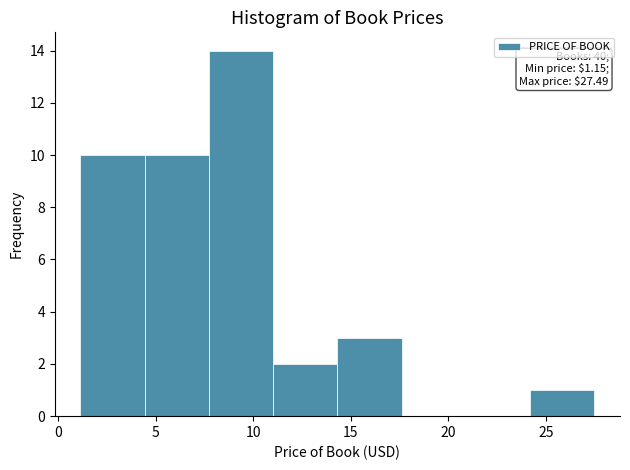

Which range on the x-axis has the tallest bar?

7.5 to 11.0